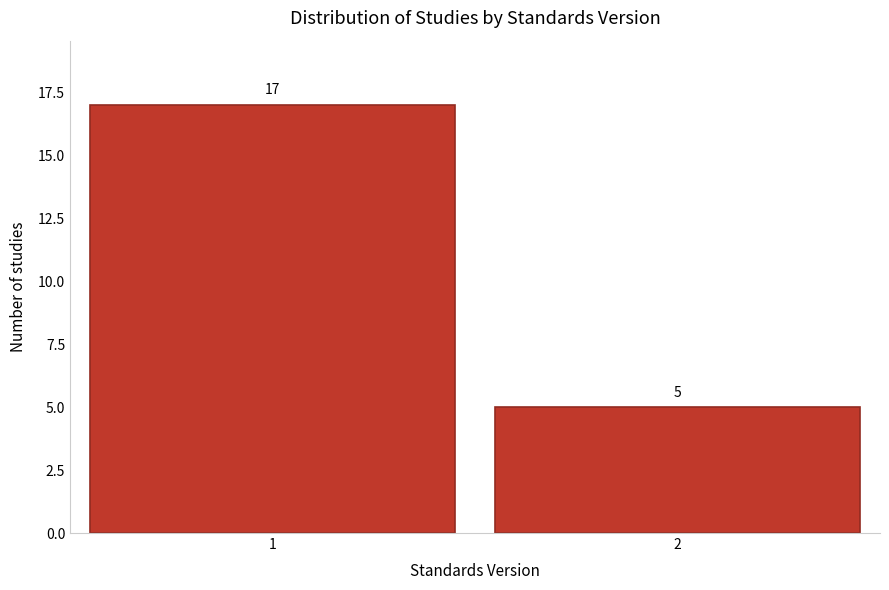

Reading left to right, list all the values displayed in this chart.

1=17	2=5